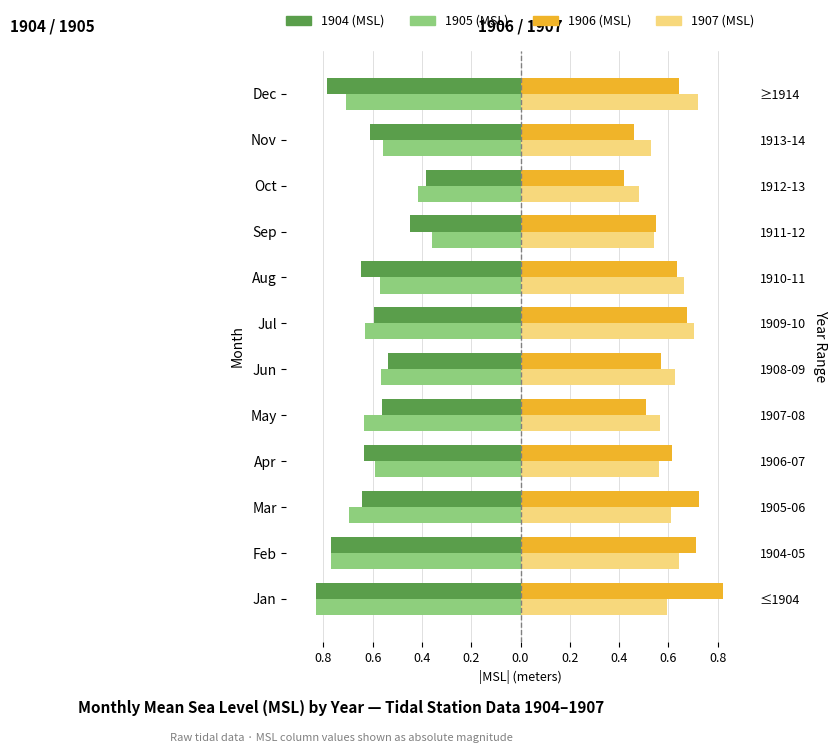

What is the difference between the maximum and minimum values in the 1906 (MSL) series?

0.4